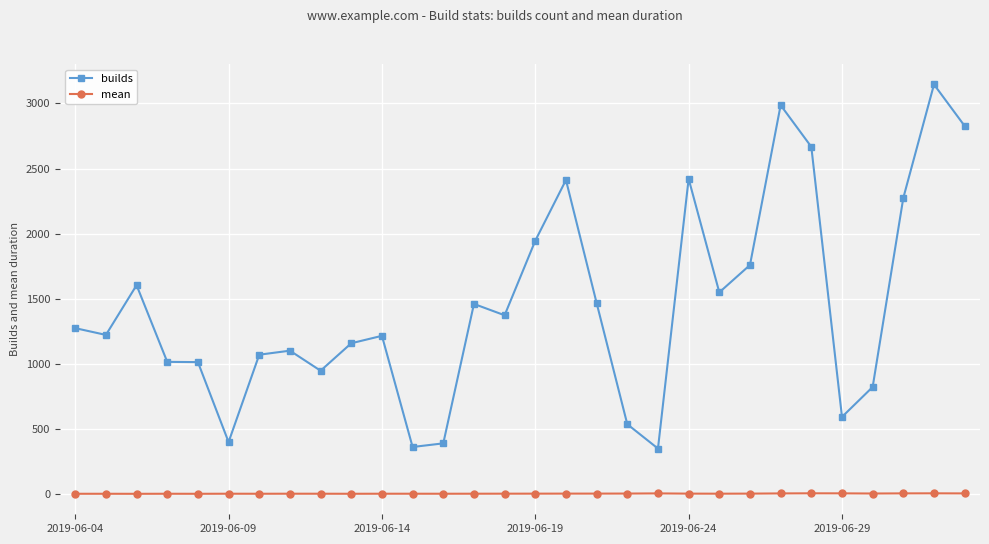

What is the sum of all mean values?

83.8